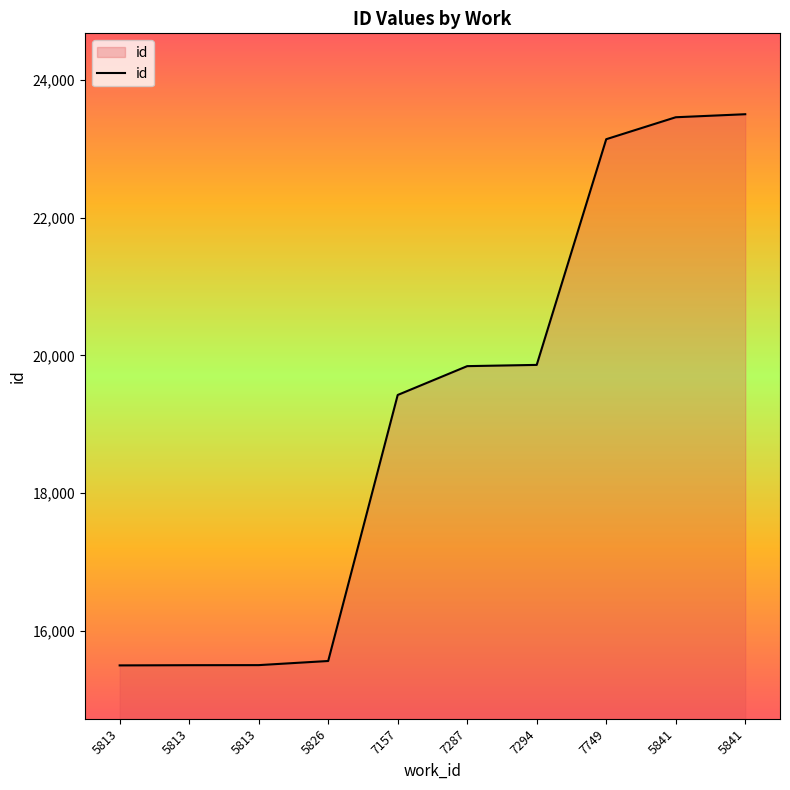

What is the difference between the values at 7749 and 5813?

7645